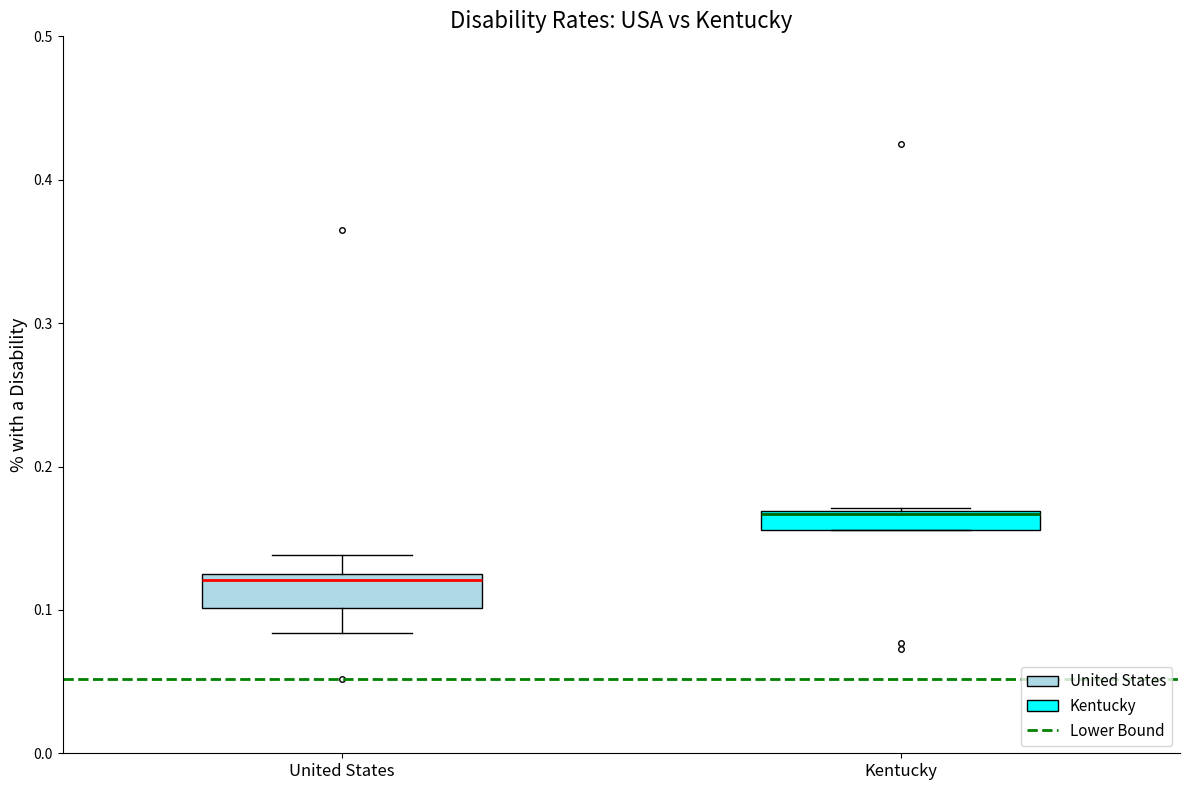

Comparing the boxes themselves (not the whiskers), which one is the tallest?

United States